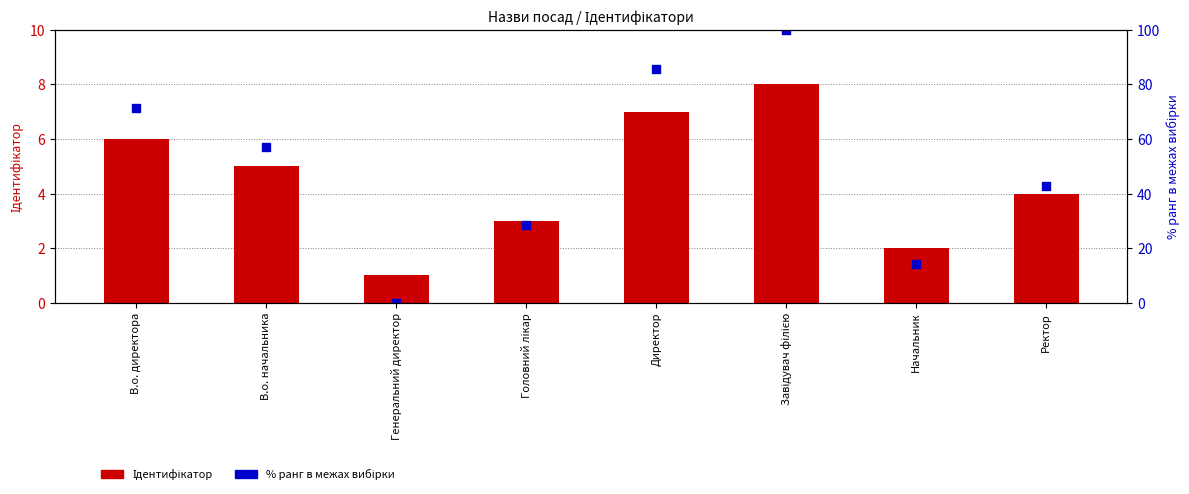

Which series contains the highest Y value?

% ранг в межах вибірки